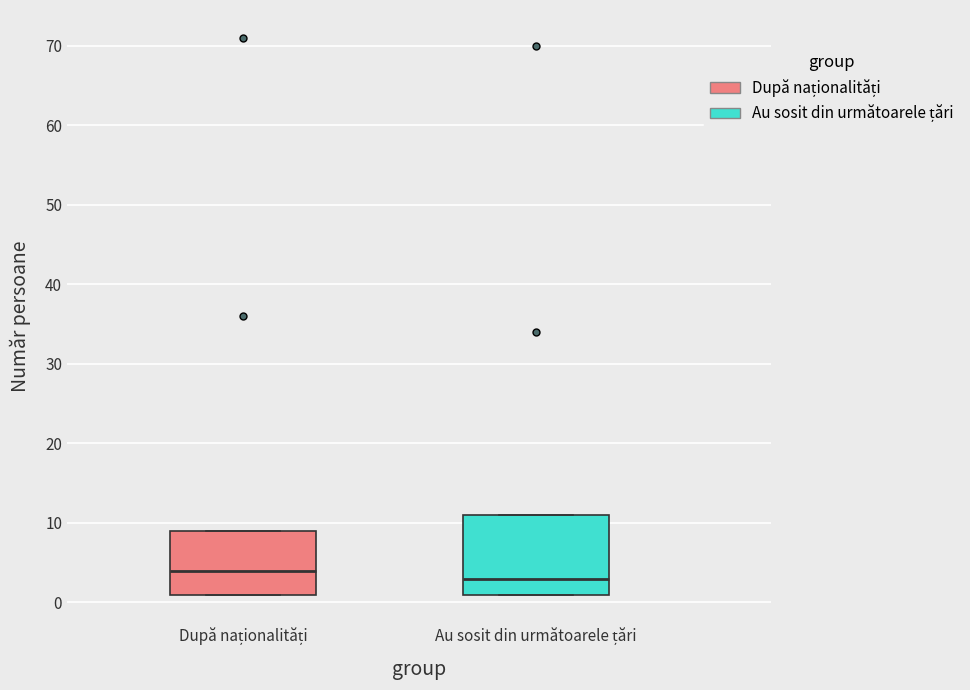

Comparing the boxes themselves (not the whiskers), which one is the tallest?

Au sosit din următoarele țări